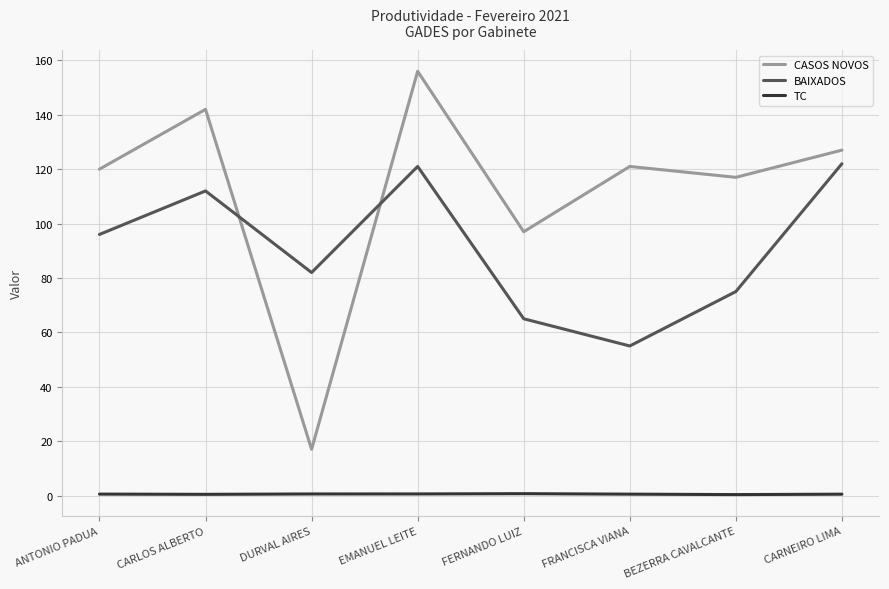

Is this an area chart (filled region under the line)?

No